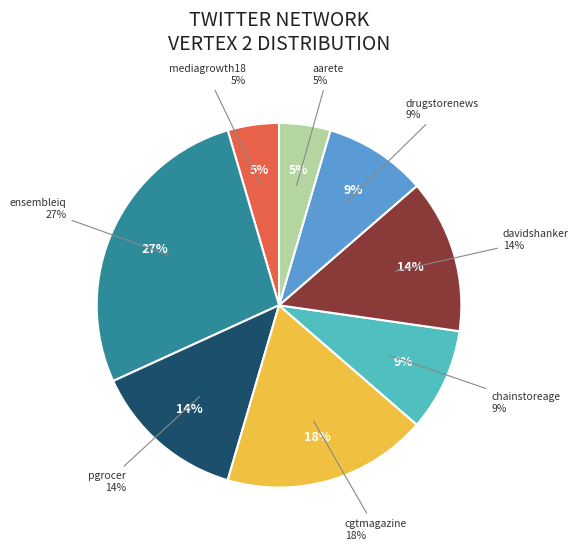

How many segments does this pie chart have?

8